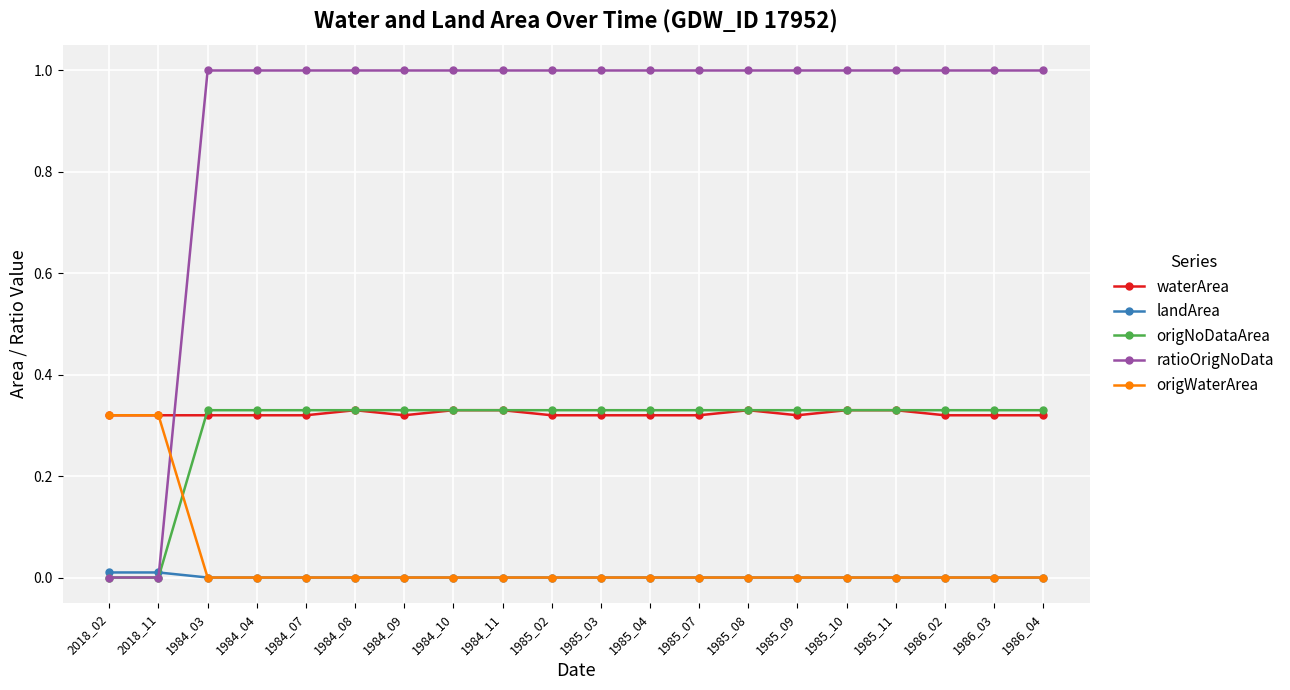

Which series has the widest spread of values?

ratioOrigNoData